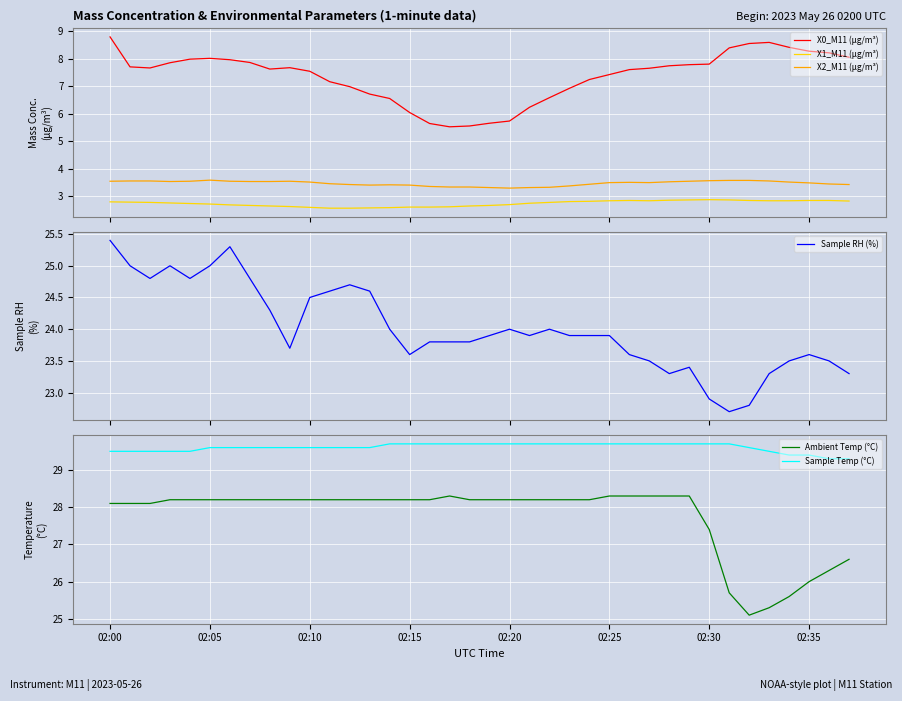

Is the value of Ambient Temp (°C) at 18 greater than the value of X0_M11 (μg/m³) at 8?

Yes